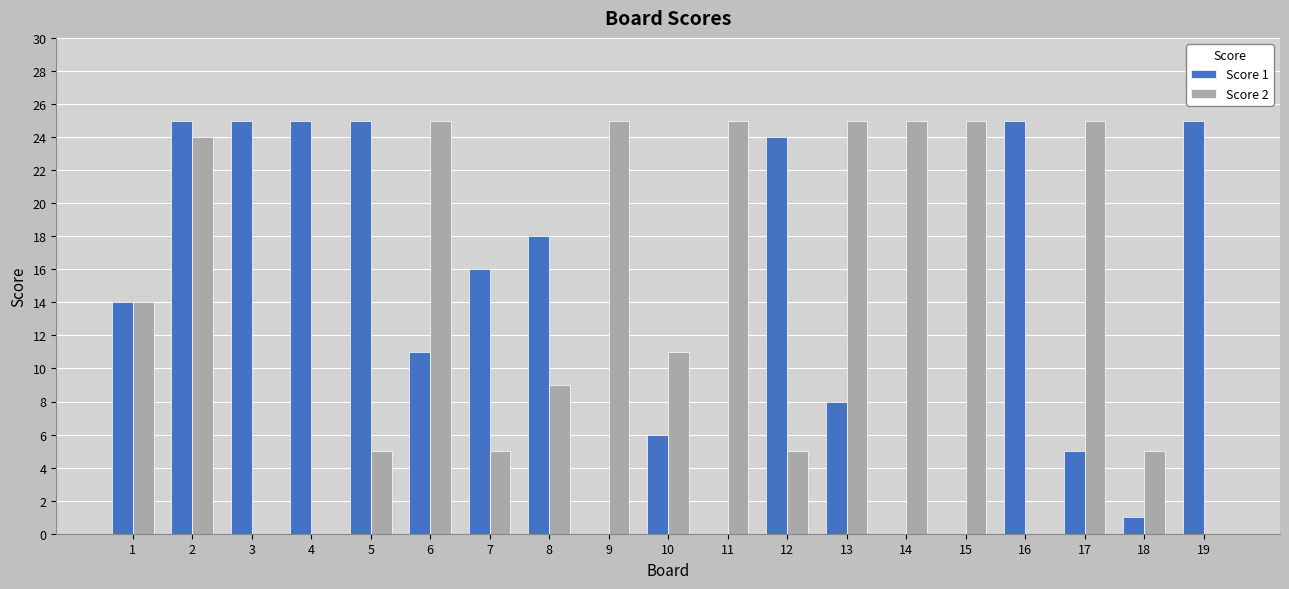

Reading left to right, what are all the values shown in this chart?

Score 1: 1=14	2=25	3=25	4=25	5=25	6=11	7=16	8=18	9=0	10=6	11=0	12=24	13=8	14=0	15=0	16=25	17=5	18=1	19=25
Score 2: 1=14	2=24	3=0	4=0	5=5	6=25	7=5	8=9	9=25	10=11	11=25	12=5	13=25	14=25	15=25	16=0	17=25	18=5	19=0